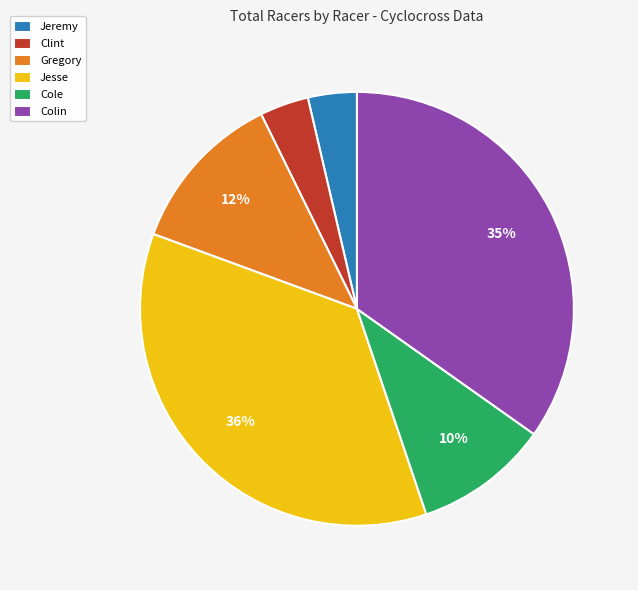

Is there a majority slice in this chart?

No